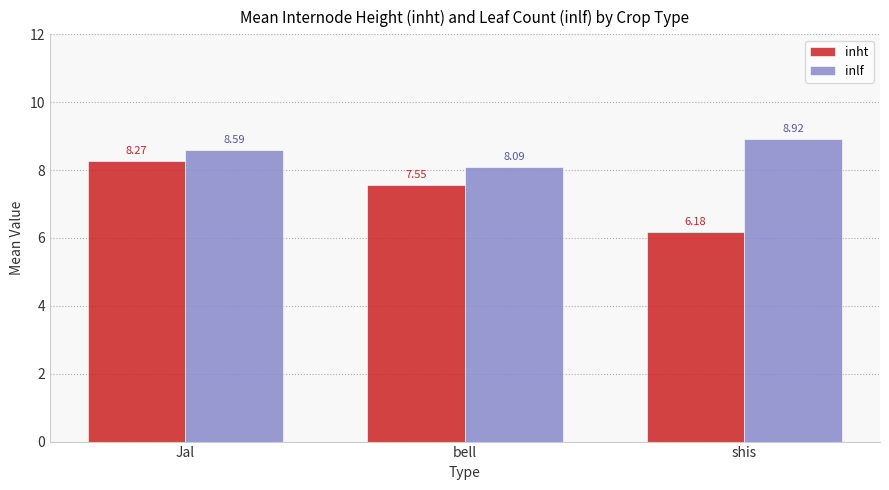

Is the value of inht at shis greater than the value of inlf at shis?

No